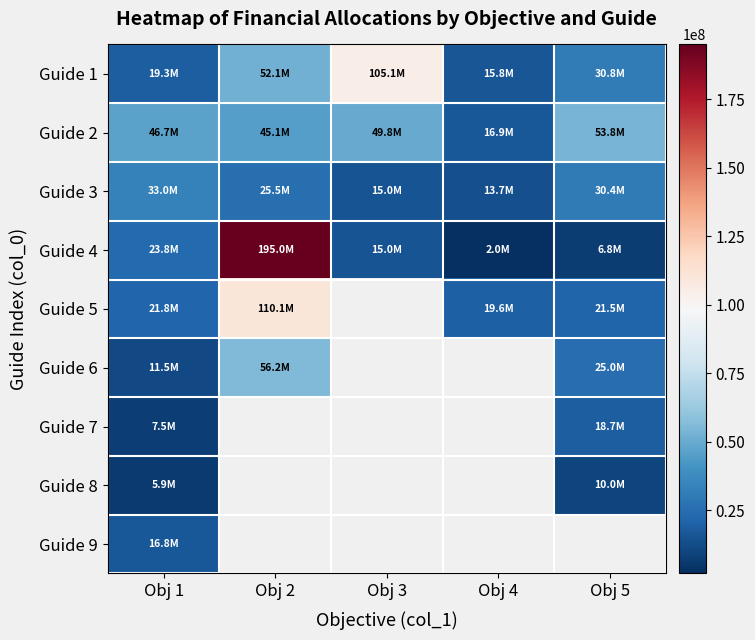

What is the smallest value displayed?

2000000.0